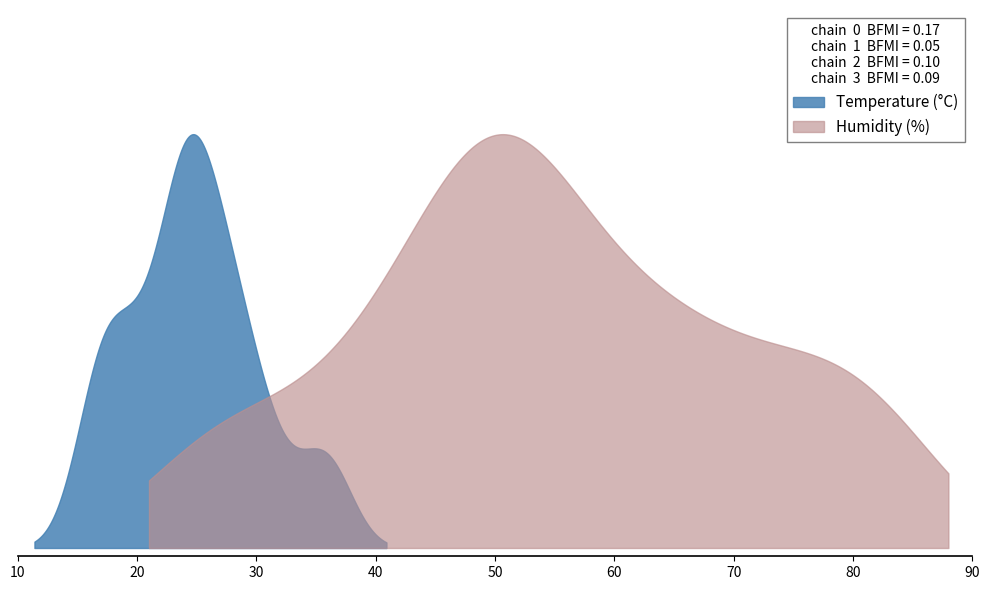

What is the sum of all temperature values?

569.6